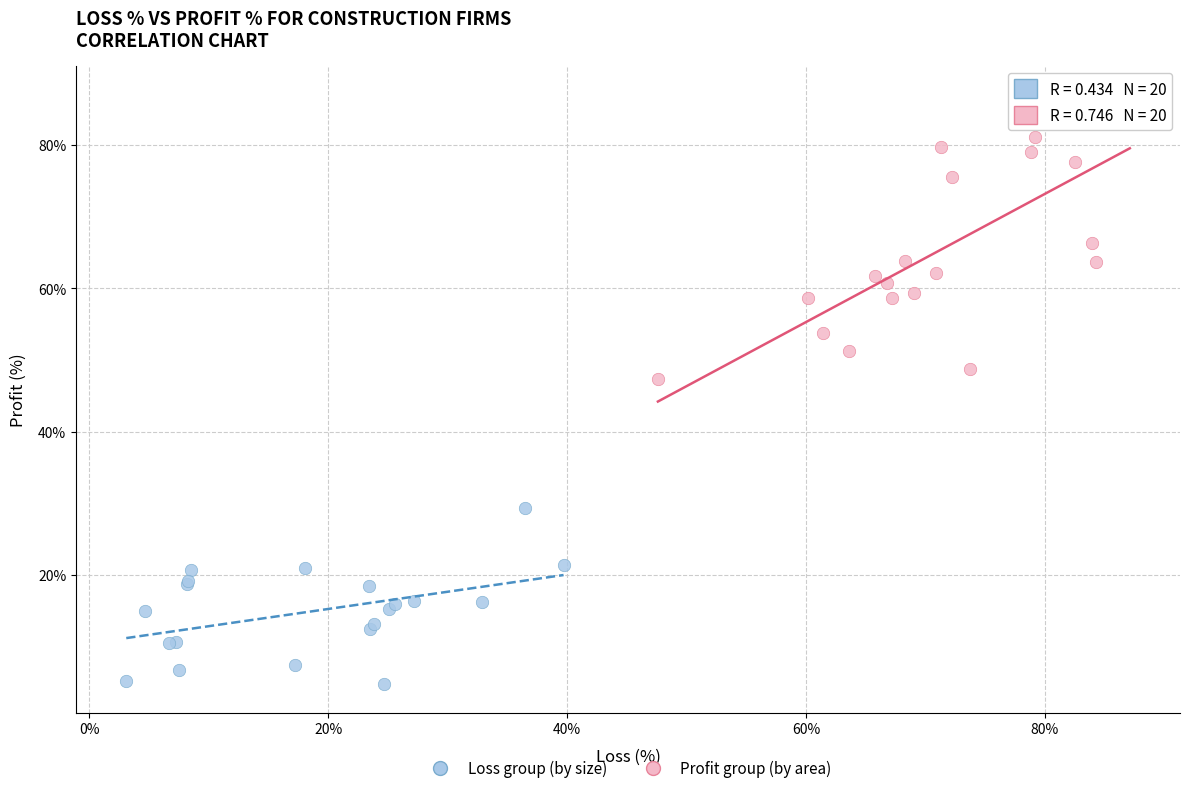

Which series has the widest spread of Y values?

Profit group (by area)